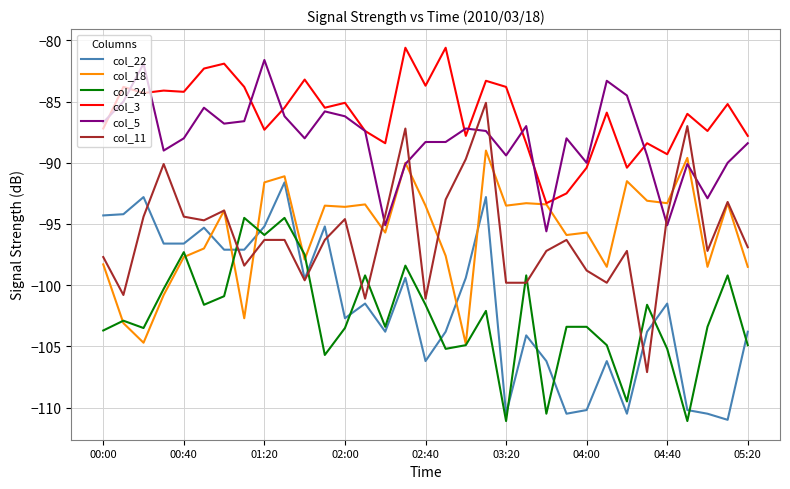

What is the minimum value shown in the chart?

-111.1